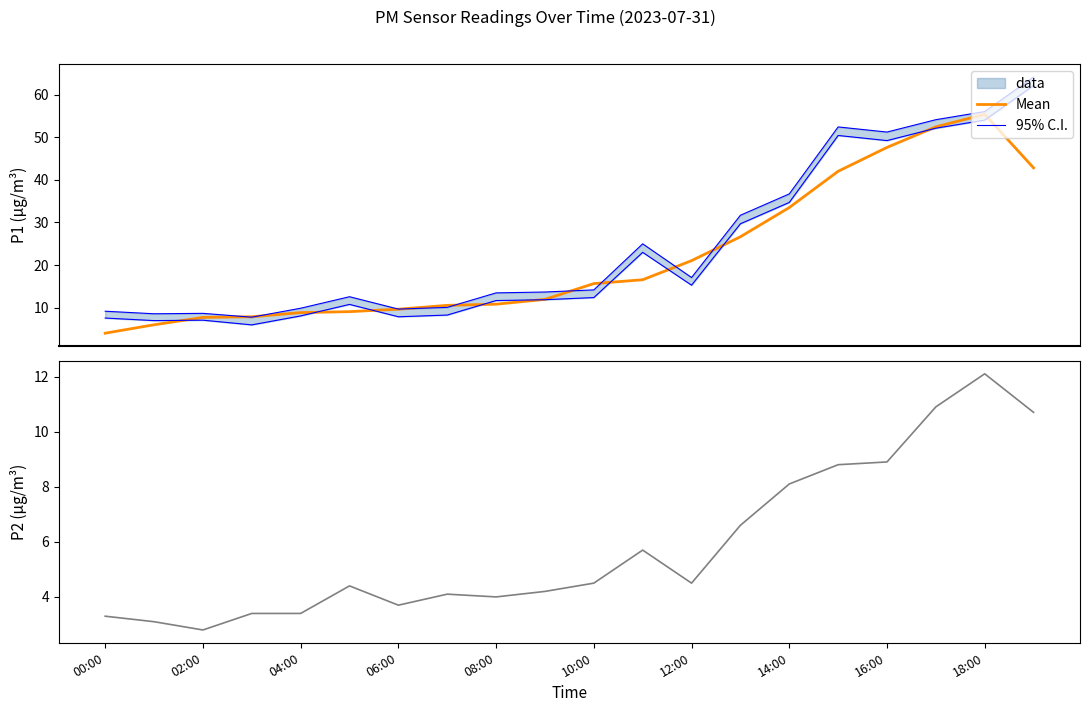

Which series changed the most between 04:00 and 12:00?

Mean